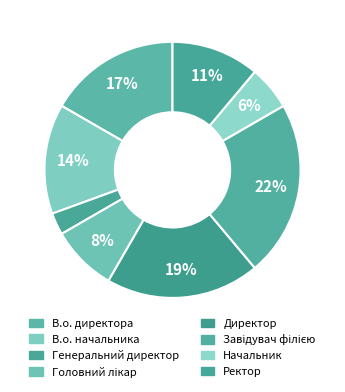

To the nearest percent, what is the difference between the Начальник and В.о. директора slice percentages?

11%